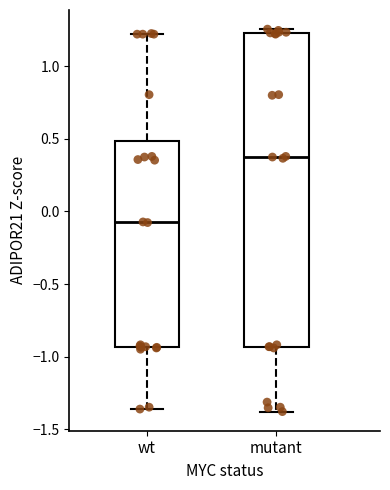

Reading left to right, transcribe this box plot: for each box, give where its median line is, the range the box spans, and where its two whiskers end, as read against the y-axis. The values are not printed on the chart, so give them approximately, as read against the axis.

wt: median -0.05, box -0.95 to 0.50, whiskers -1.35 to 1.20
mutant: median 0.40, box -0.95 to 1.20, whiskers -1.40 to 1.25